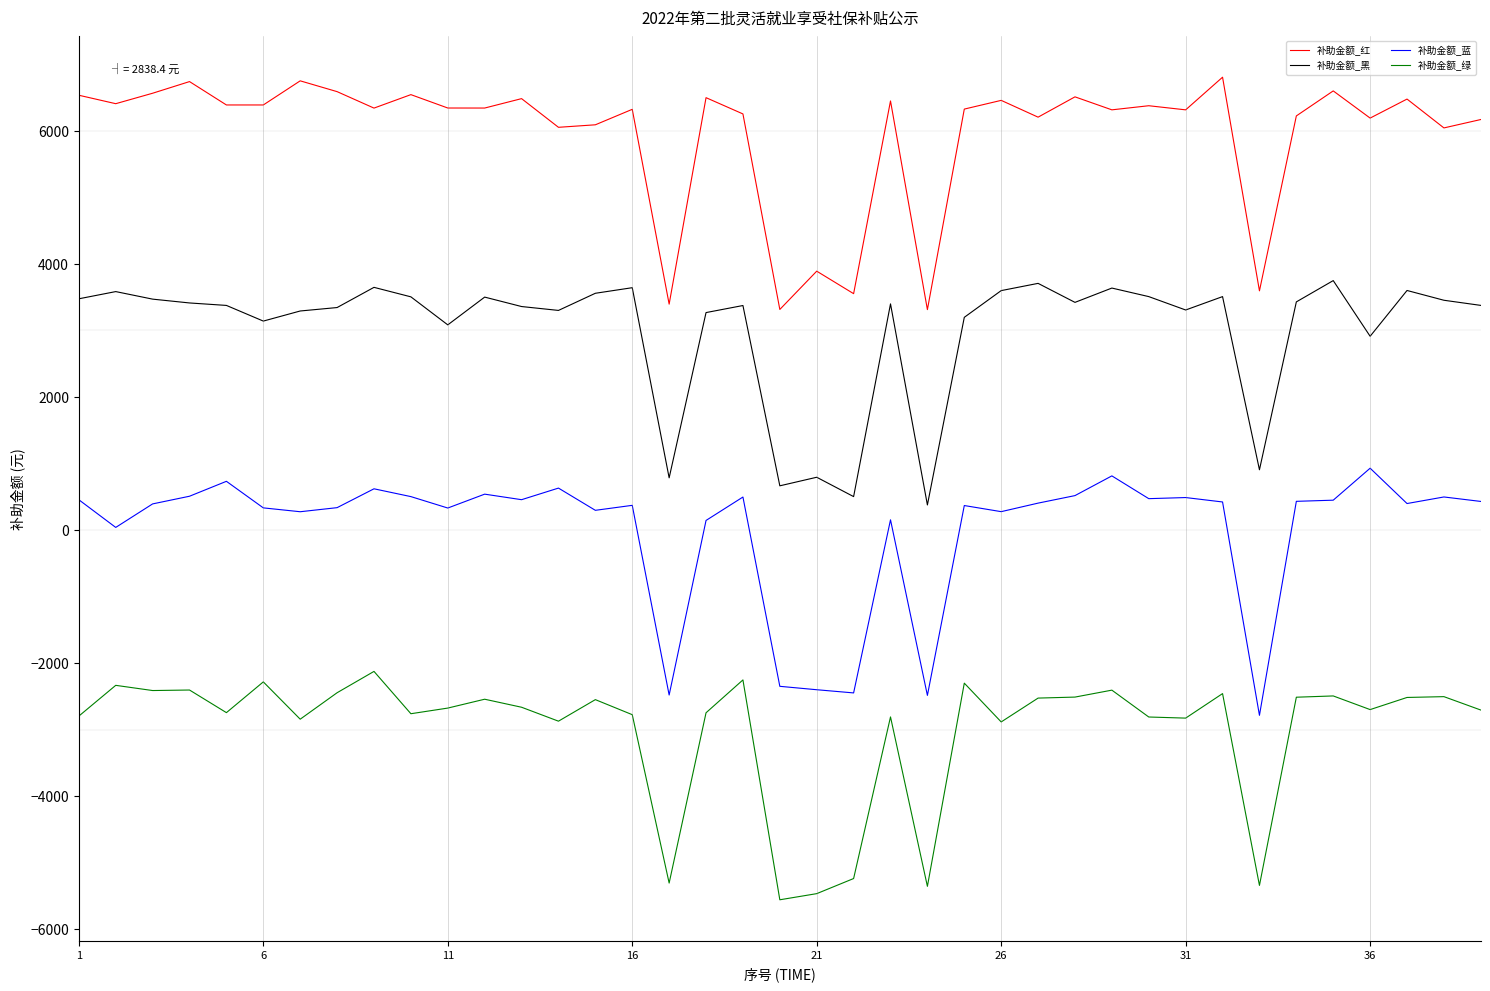

True or false: 补助金额_红 and 补助金额_绿 cross at least once.

False